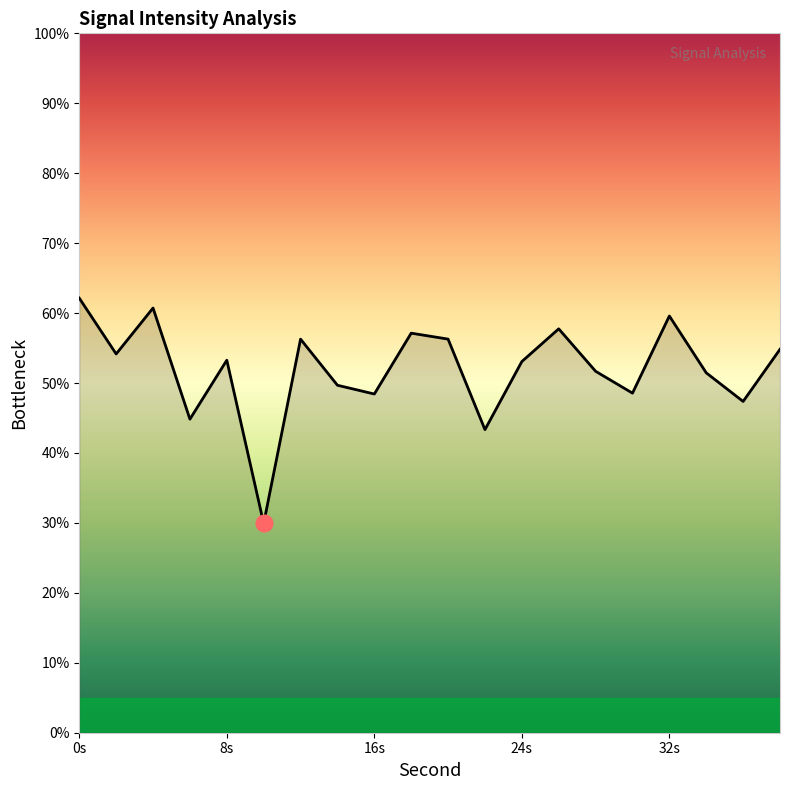

What is the minimum value shown in the chart?

29.9